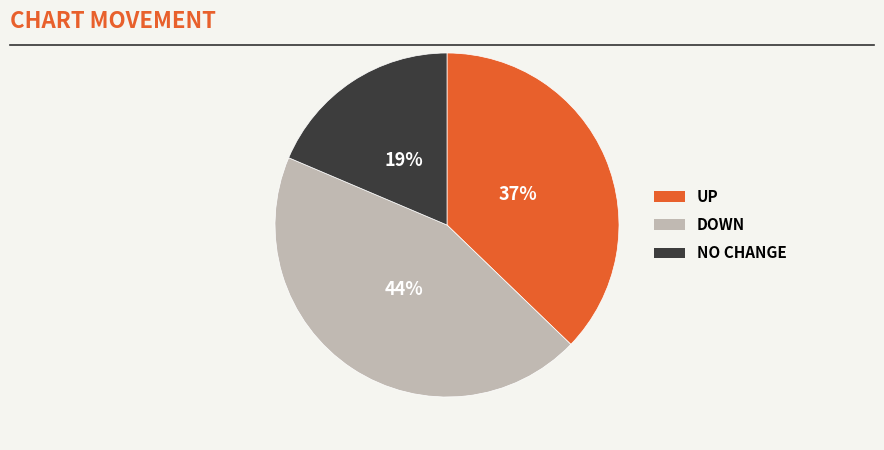

Does any single category account for the majority?

No